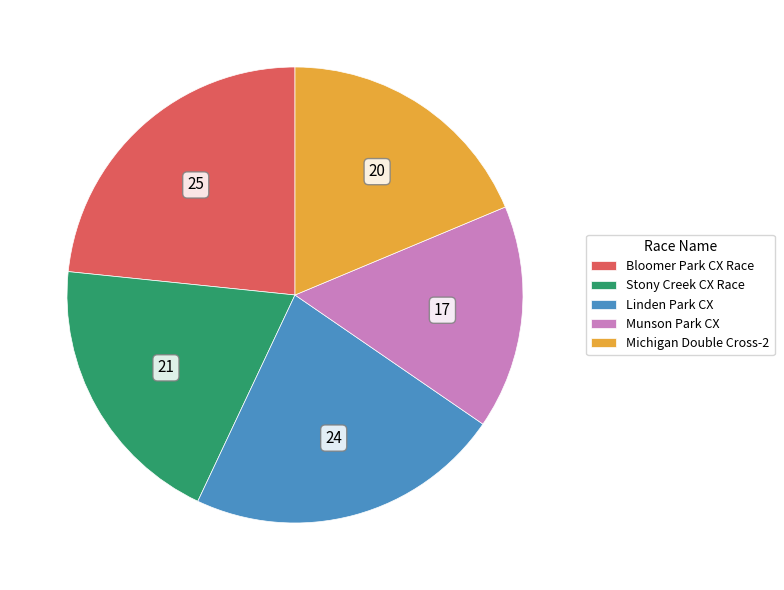

Combined, do Michigan Double Cross-2 and Stony Creek CX Race account for over 50%?

No